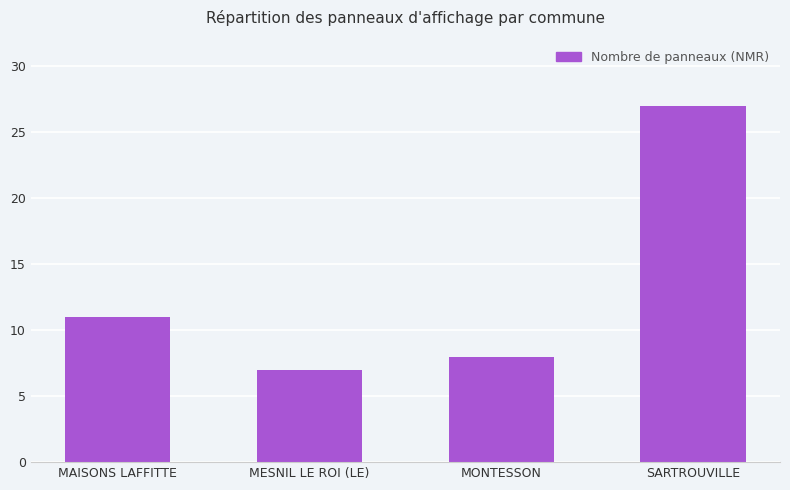

How many distinct data groups are displayed?

1